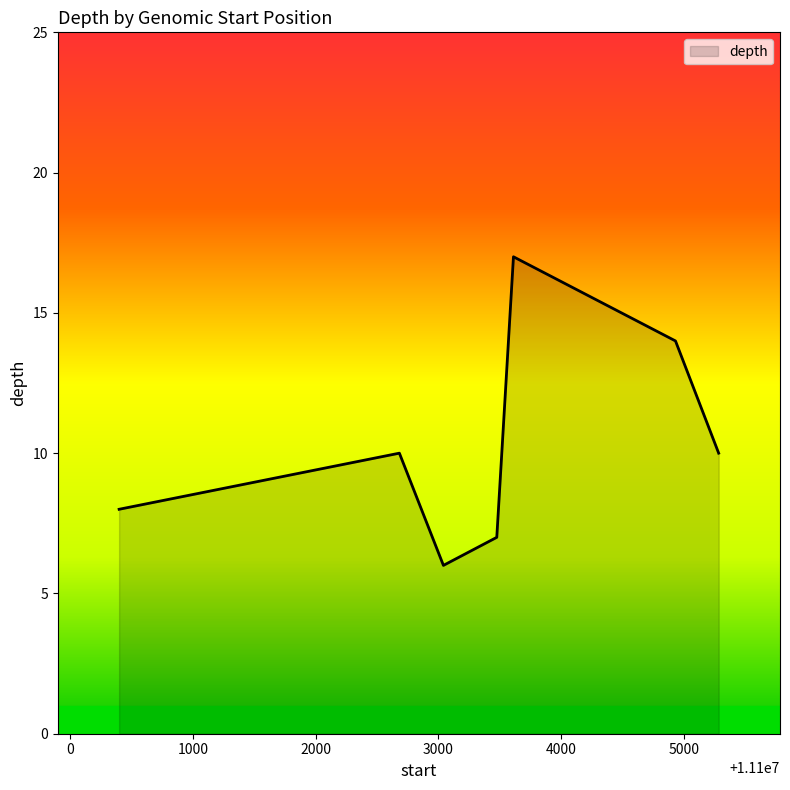

How many categories are shown in the chart?

7